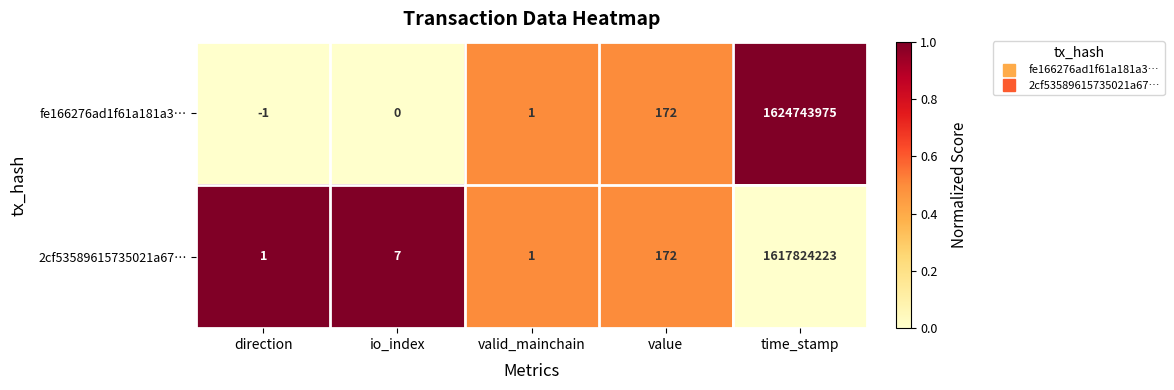

At which category does the chart reach its peak across all series?

time_stamp